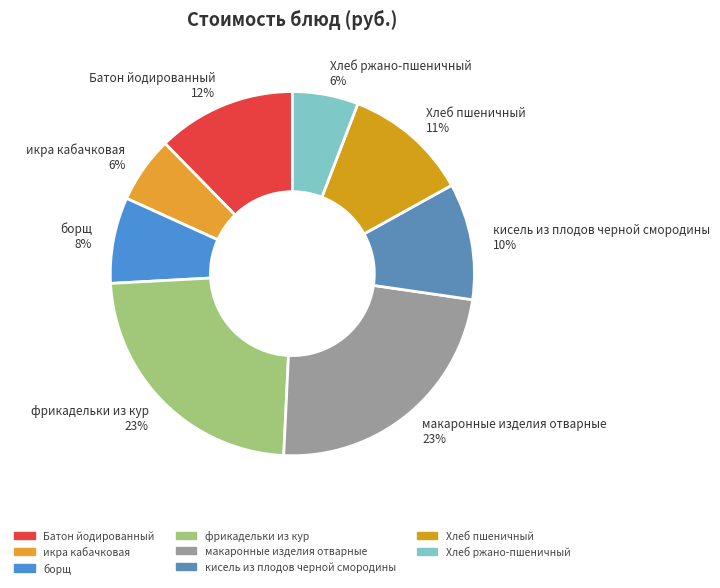

What percentage is the Хлеб ржано-пшеничный slice, to the nearest percent?

6%